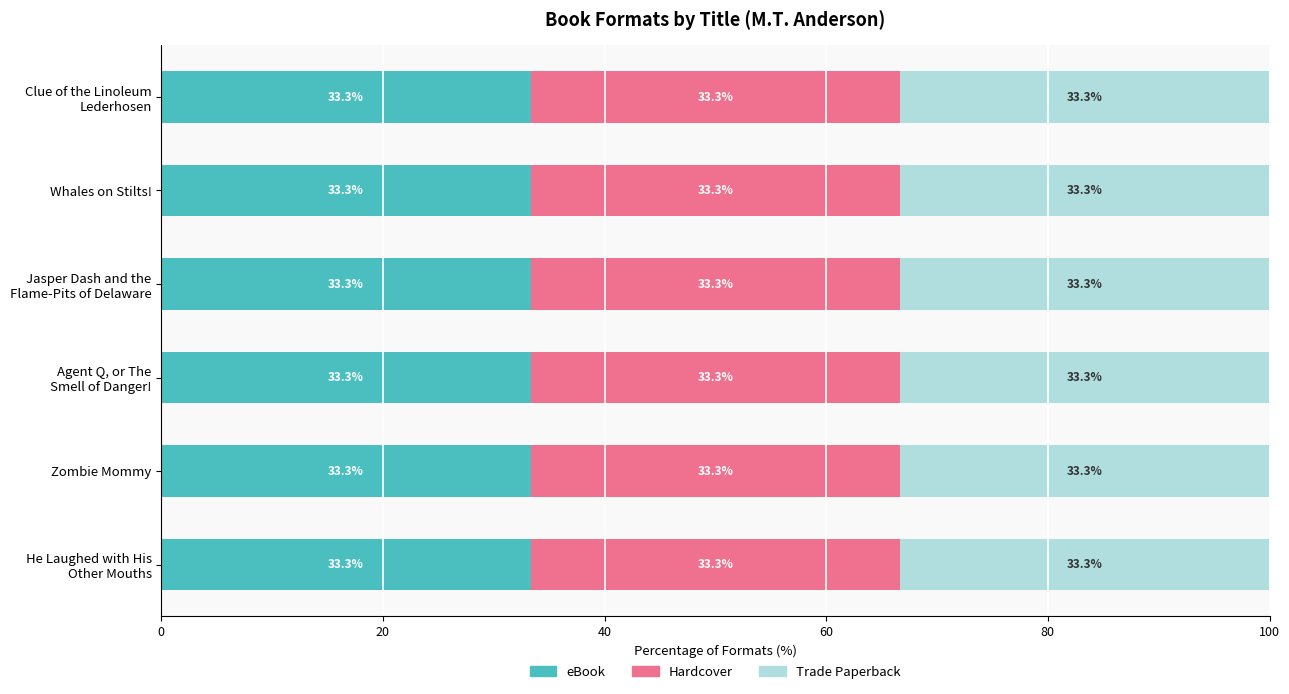

What is the label of the 2nd bar from the left?

Zombie Mommy